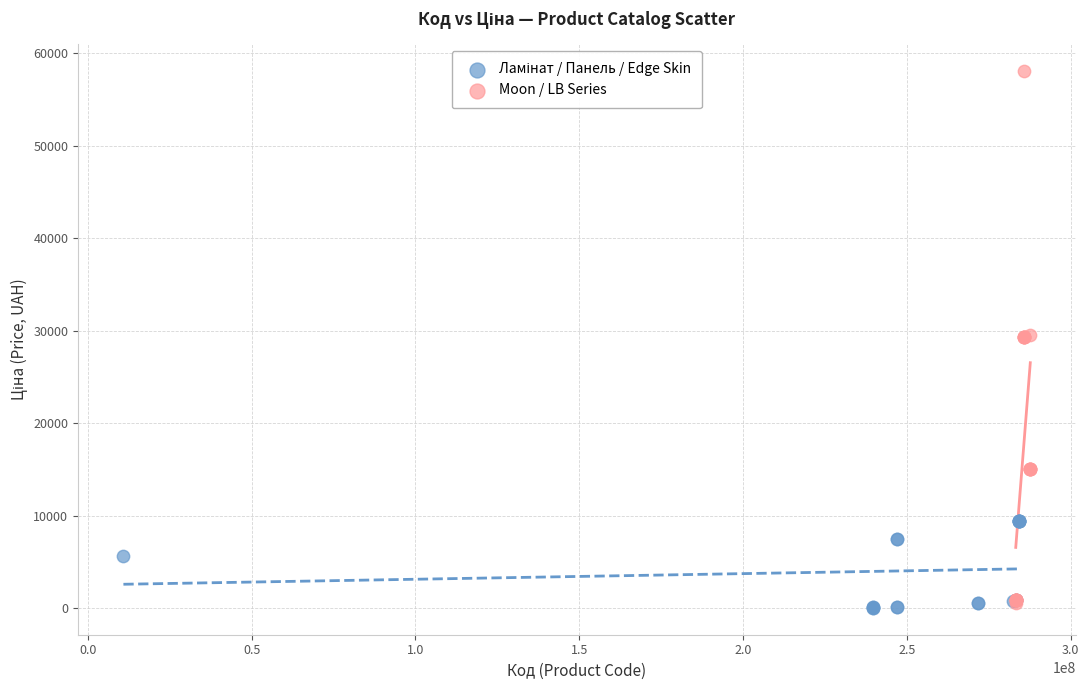

Which series has the widest spread of Y values?

Moon / LB Series